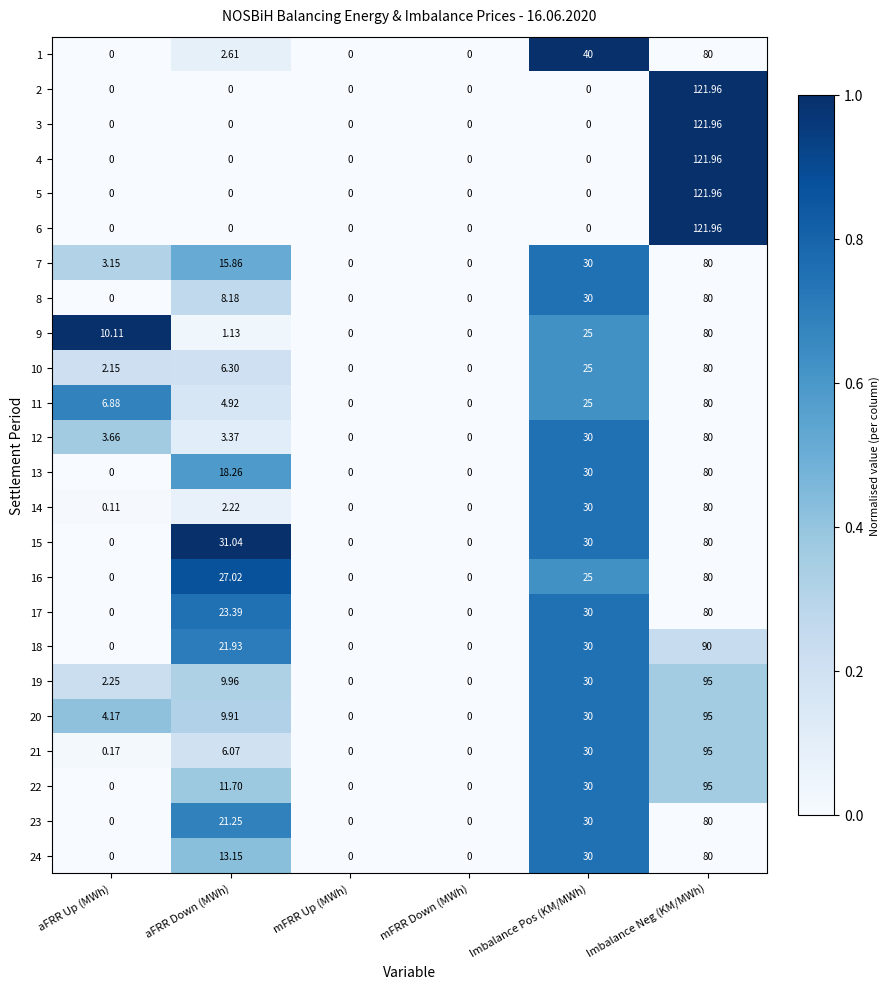

At which category is the sum across all series the highest?

Imbalance Neg (KM/MWh)